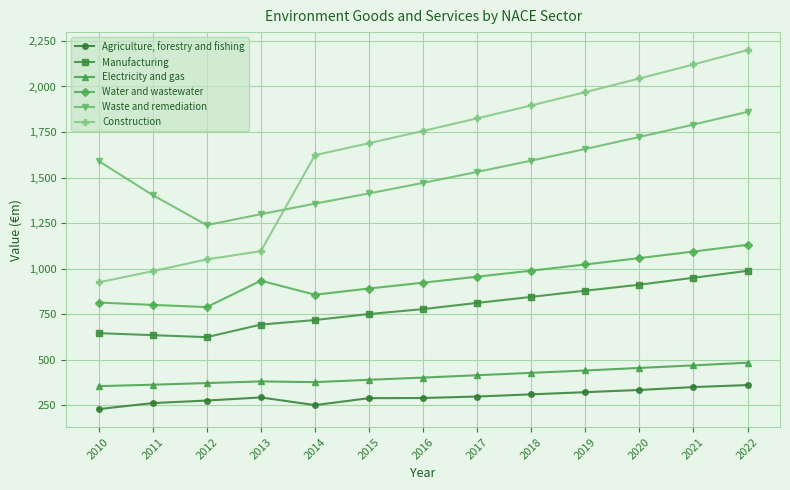

What is the difference between the highest and lowest values at 2012?

963